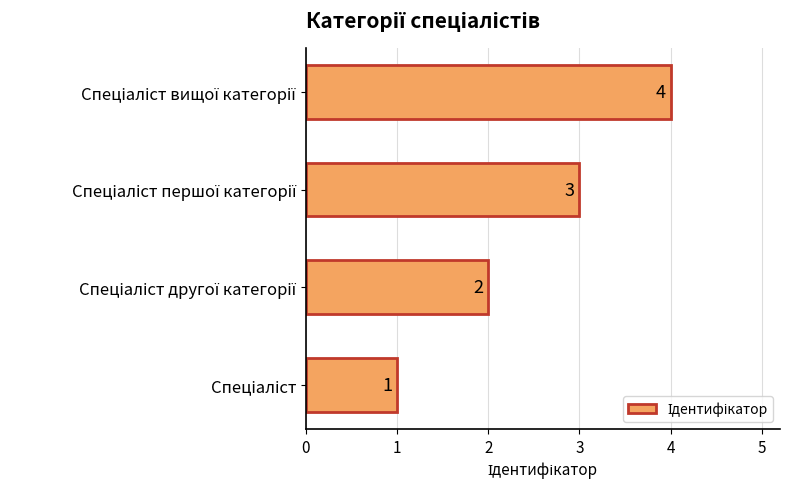

How many values are between 2 and 4?

3